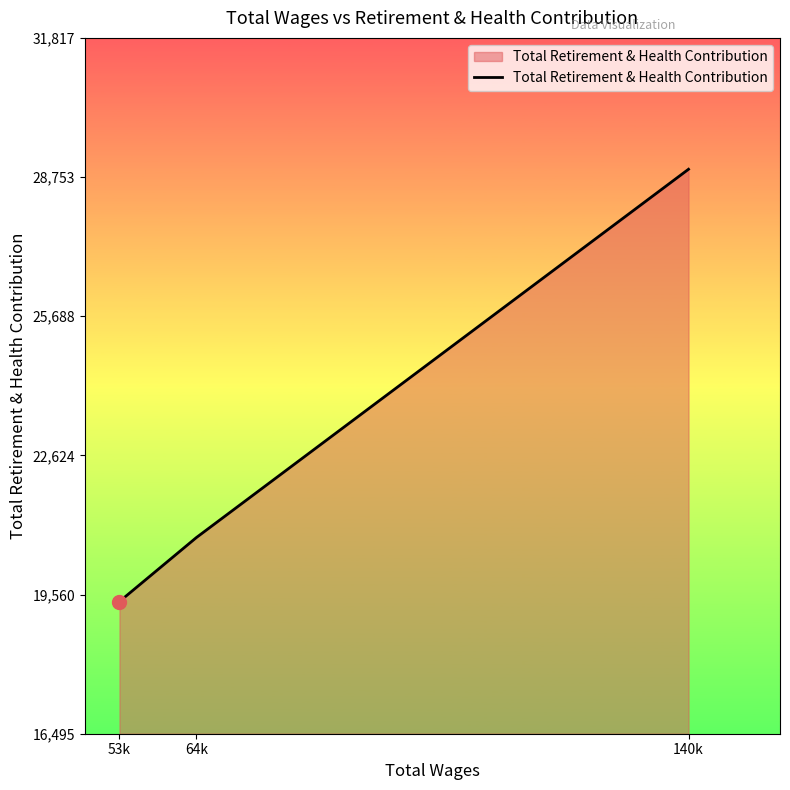

What is the approximate value at 64k?

20816